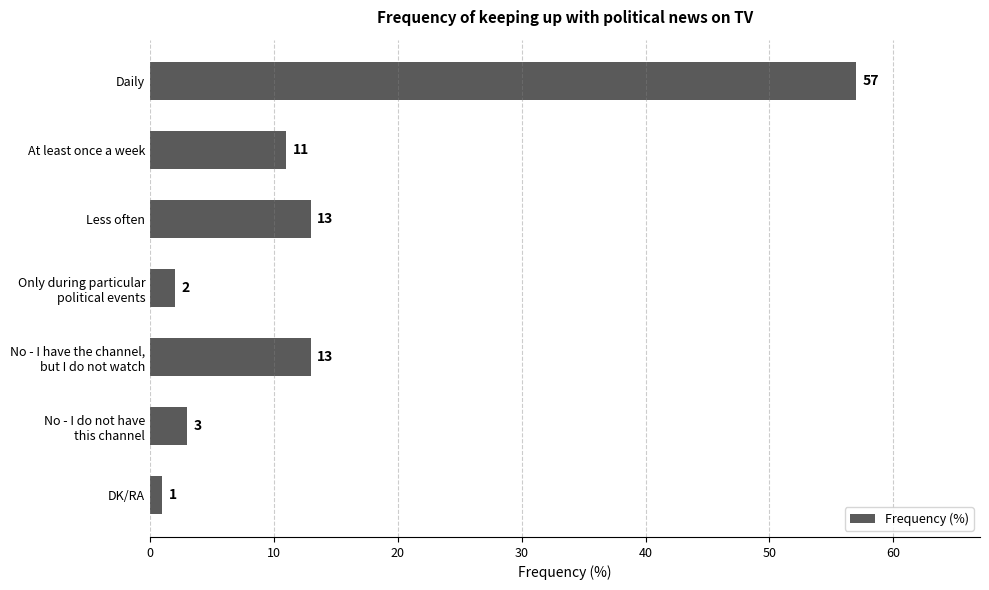

Does the chart contain stacked bars?

No